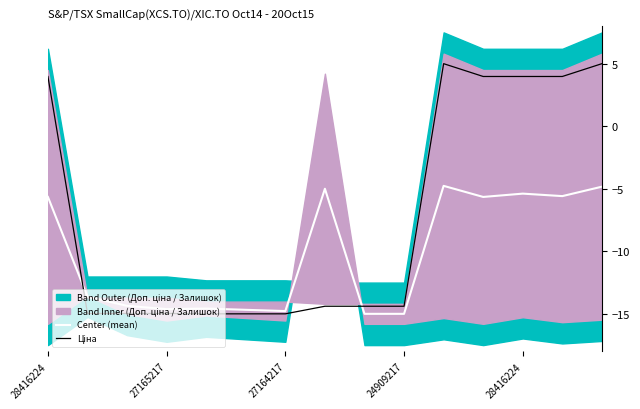

The Ціна series shows -22.4 at 5. True or false?

False